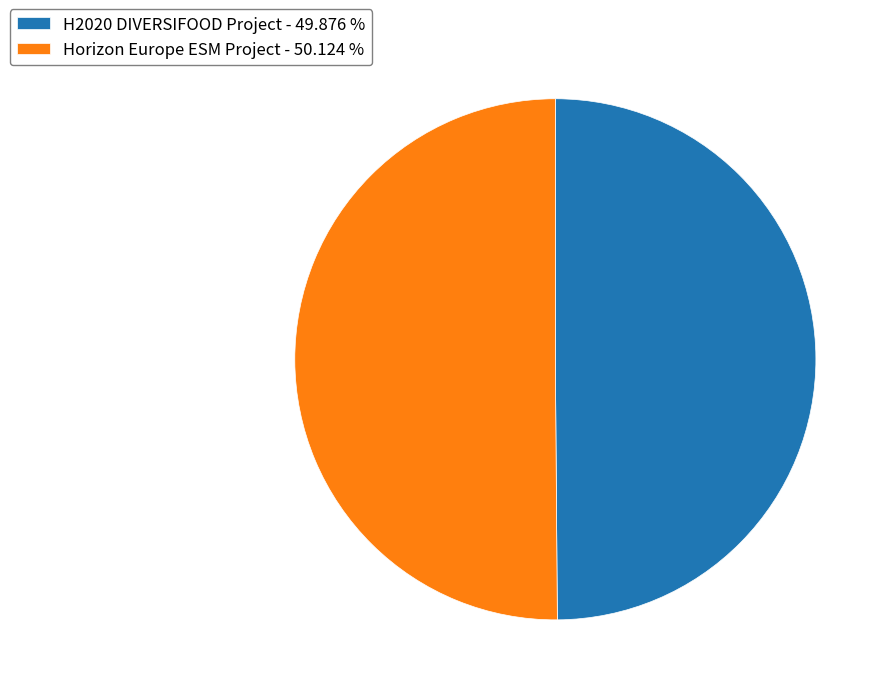

Approximately how many times larger is the value at Horizon Europe ESM Project - 50.124 % compared to H2020 DIVERSIFOOD Project - 49.876 %?

1.0